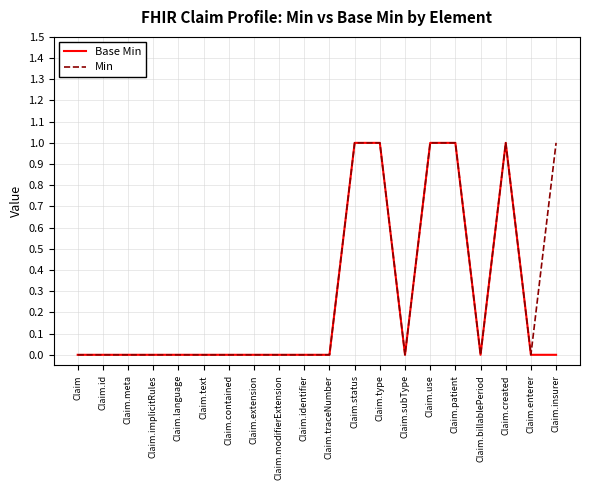

The Base Min series shows 1 at Claim.text. True or false?

False